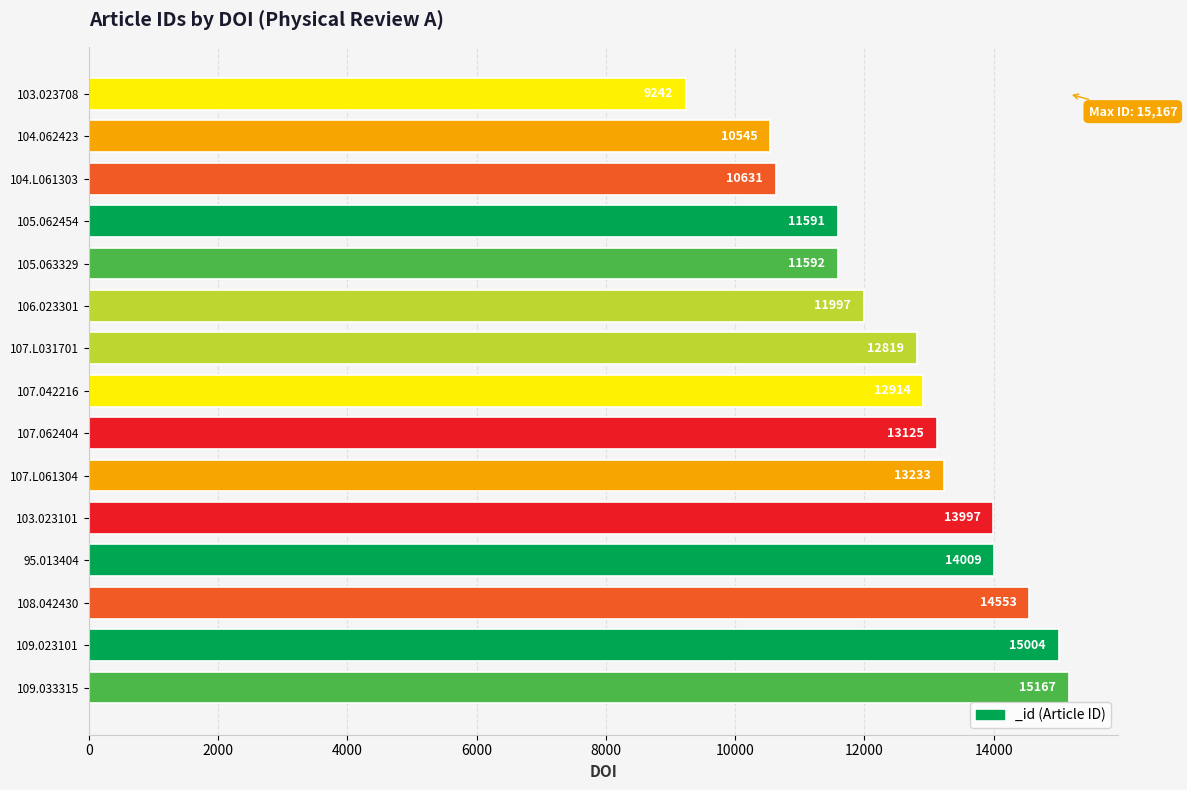

Reading bottom to top, what are all the values shown in this chart?

109.033315=15167	109.023101=15004	108.042430=14553	95.013404=14009	103.023101=13997	107.L061304=13233	107.062404=13125	107.042216=12914	107.L031701=12819	106.023301=11997	105.063329=11592	105.062454=11591	104.L061303=10631	104.062423=10545	103.023708=9242